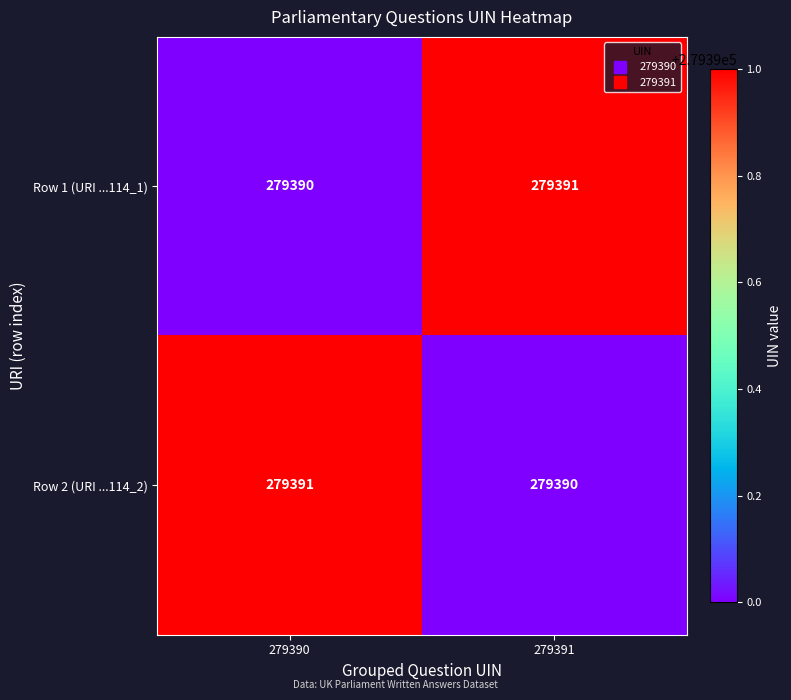

True or false: Row 1 (URI ...114_1) has a value of 279390 at 279390.

True